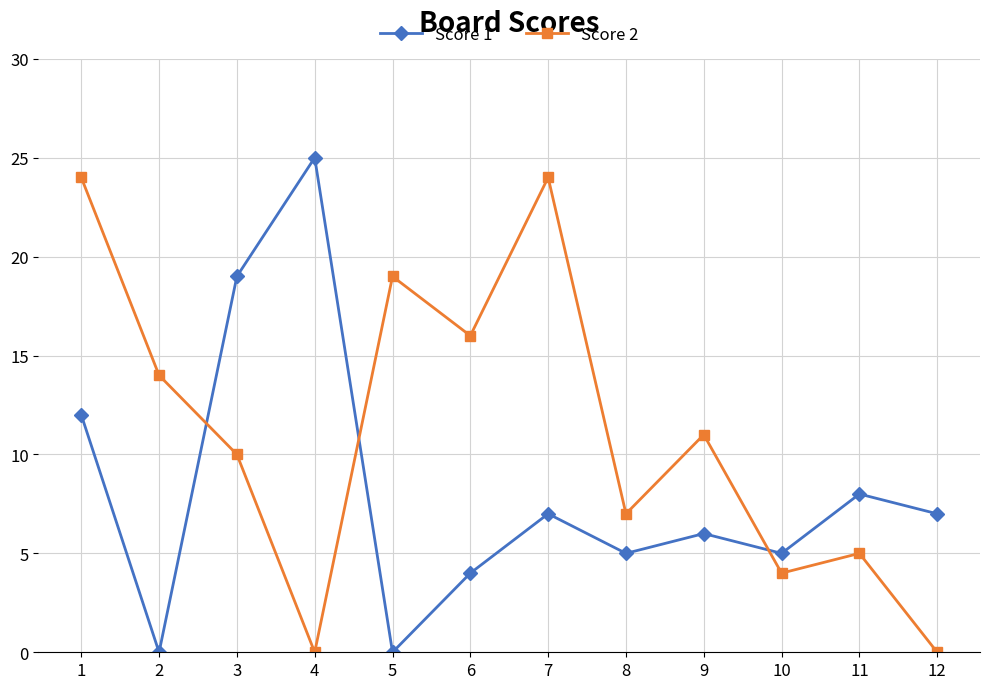

Reading left to right, what are all the values shown in this chart?

Score 1: 1=12	2=0	3=19	4=25	5=0	6=4	7=7	8=5	9=6	10=5	11=8	12=7
Score 2: 1=24	2=14	3=10	4=0	5=19	6=16	7=24	8=7	9=11	10=4	11=5	12=0